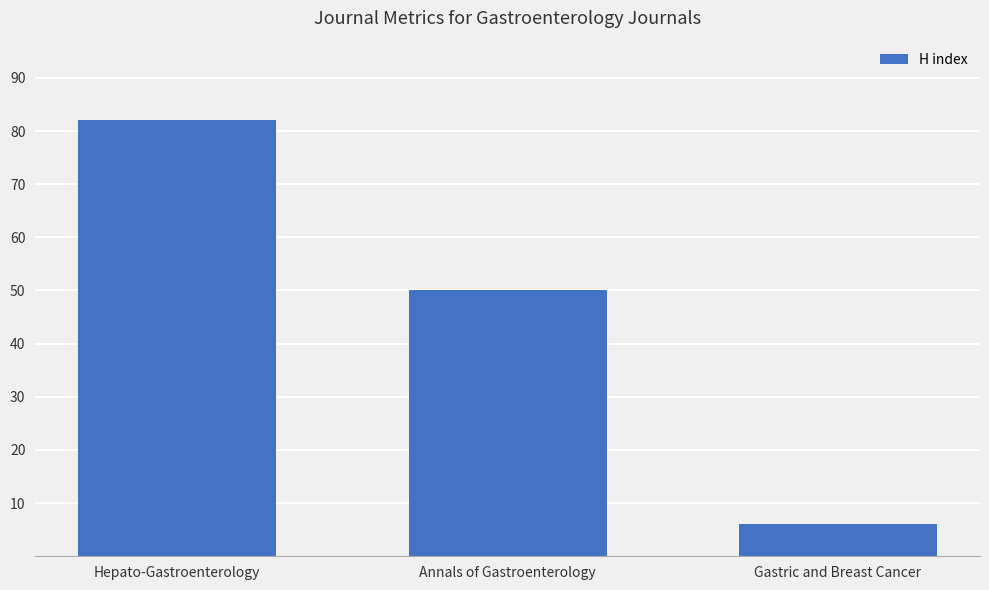

What is the difference between the maximum and second lowest values?

32